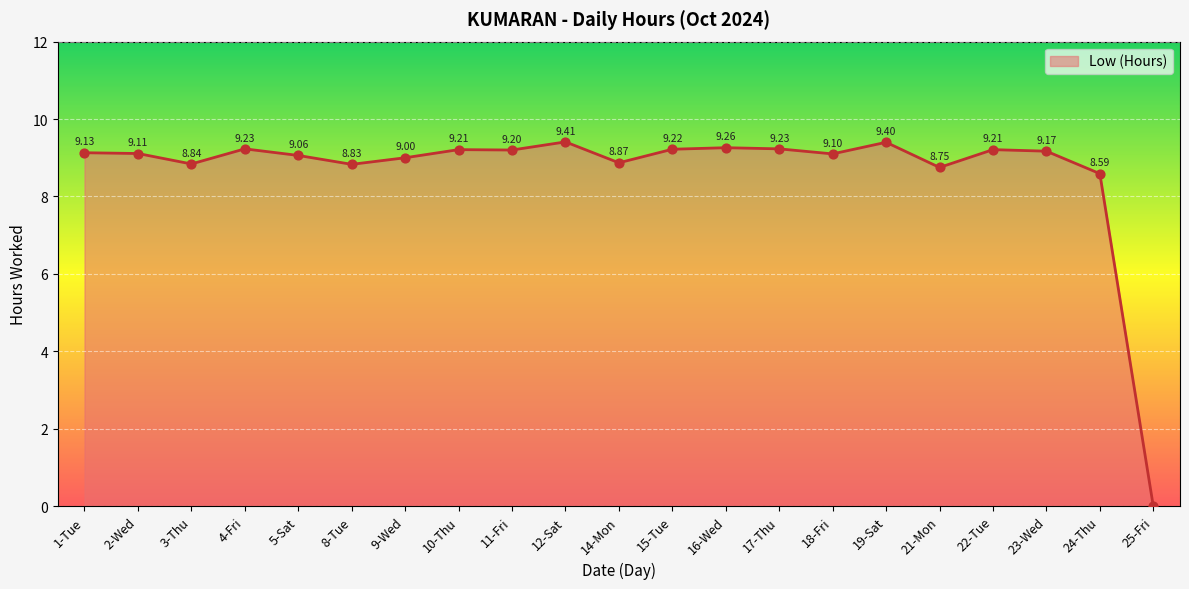

Which has a higher value, 4-Fri or 21-Mon?

4-Fri